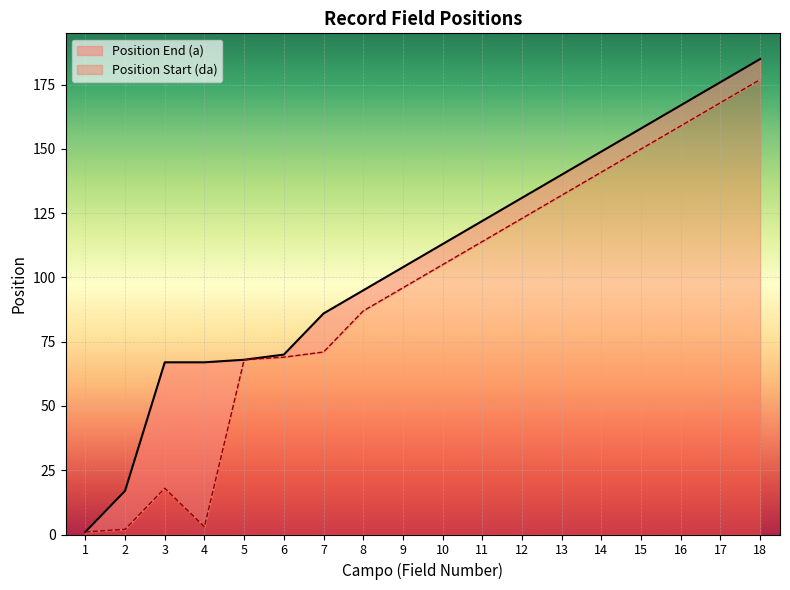

What is the difference between the highest and lowest values at 2?

15